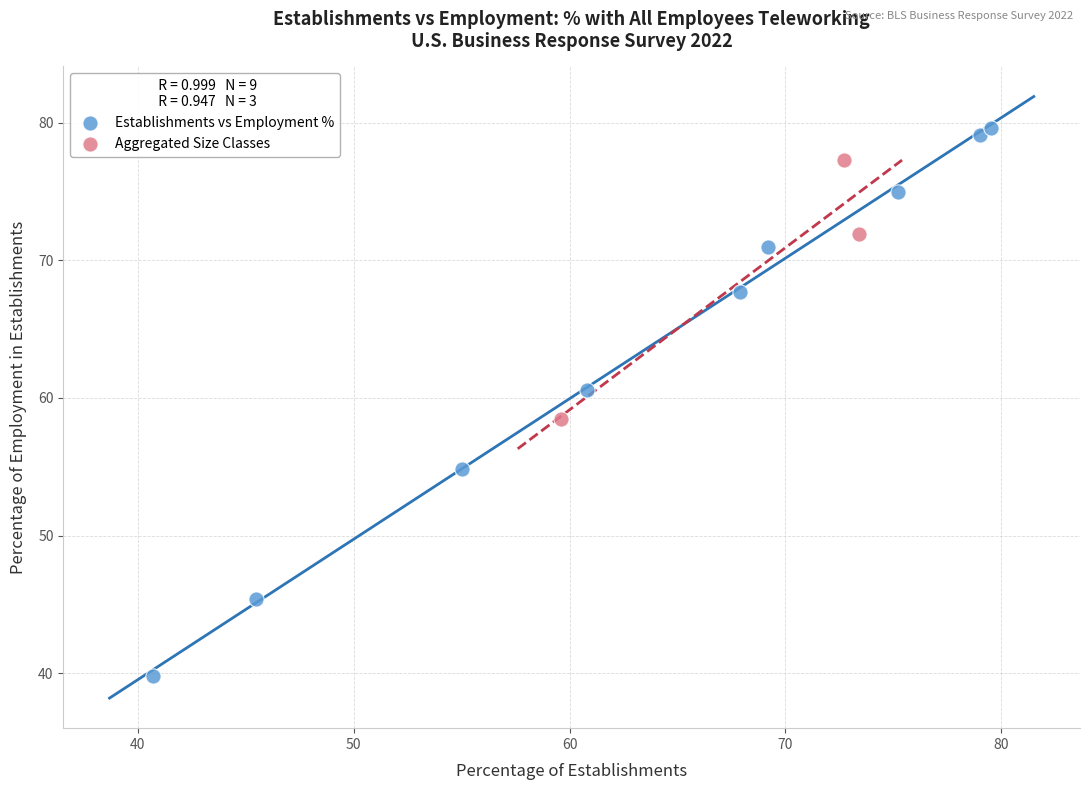

Which series contains the lowest Y value?

Establishments vs Employment %